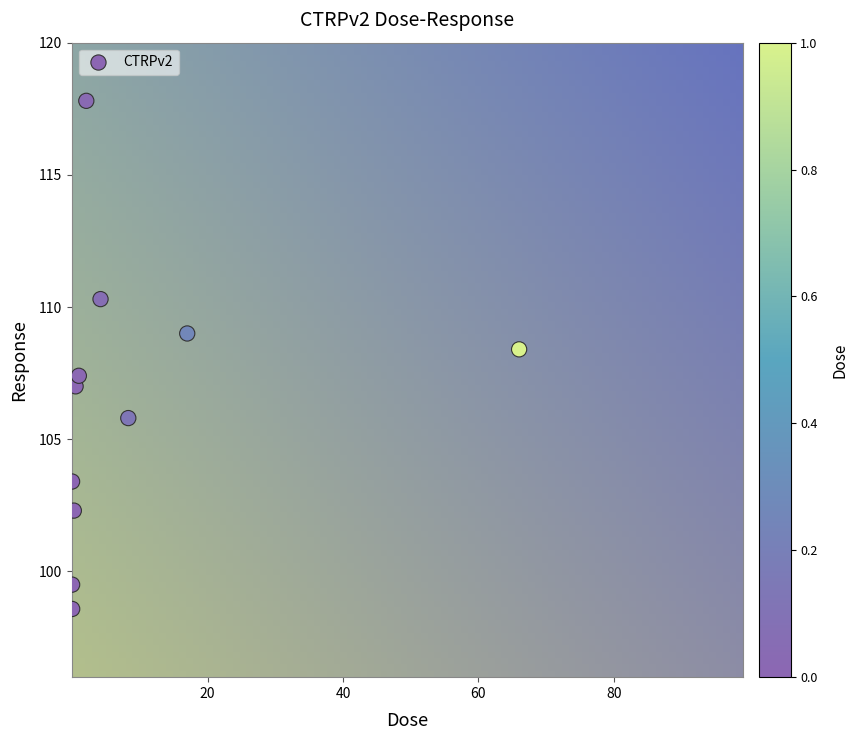

What is the range of Y values (max minus min)?

19.2